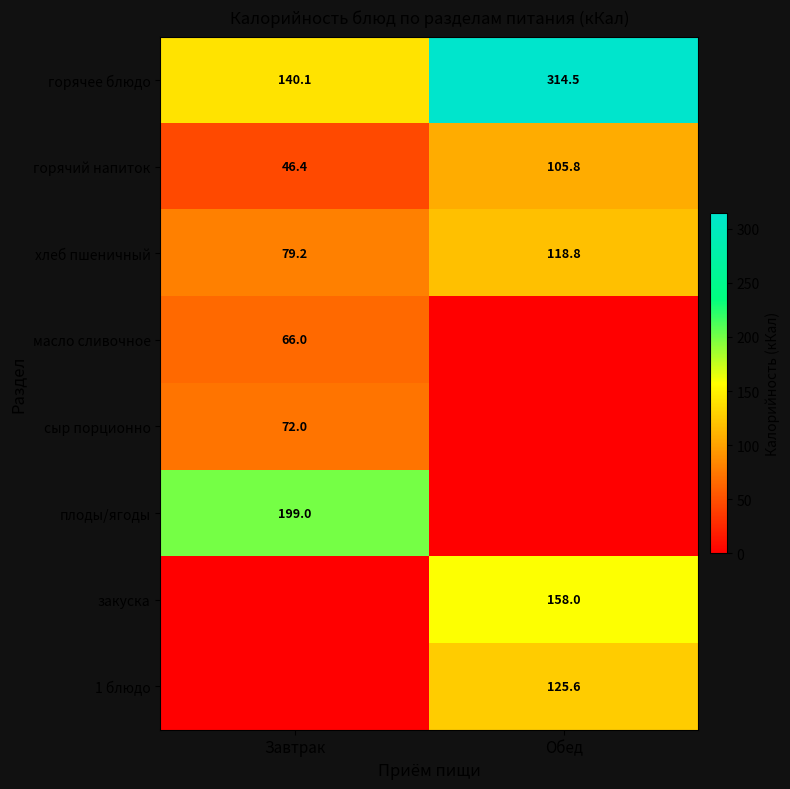

Is it true that горячее блюдо equals 192.4 at Завтрак?

False